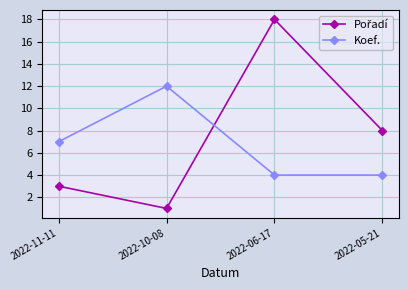

Which label corresponds to the largest value in the chart?

2022-06-17